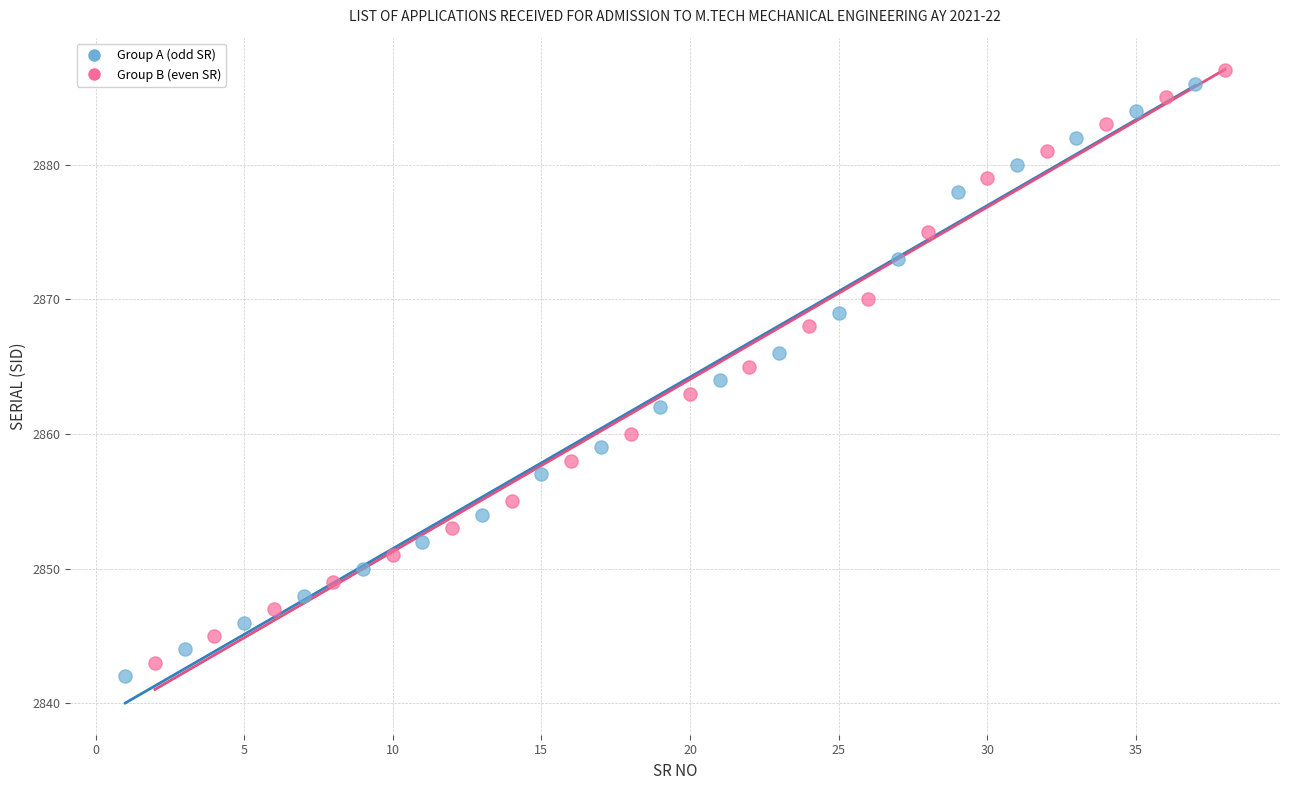

Which series contains the highest Y value?

Group B (even SR)